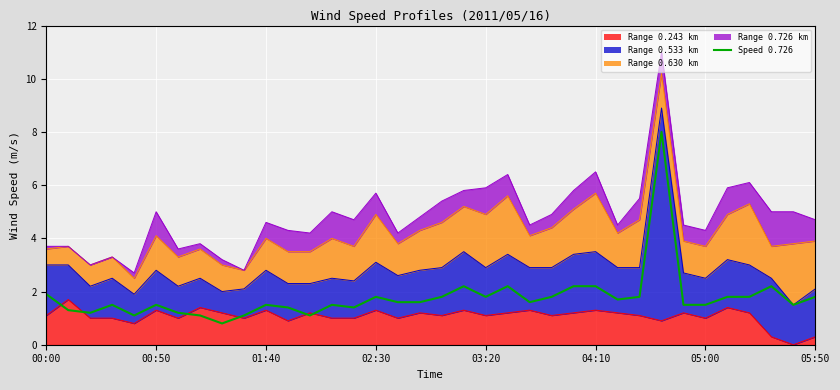

How many data points are above 1?

35